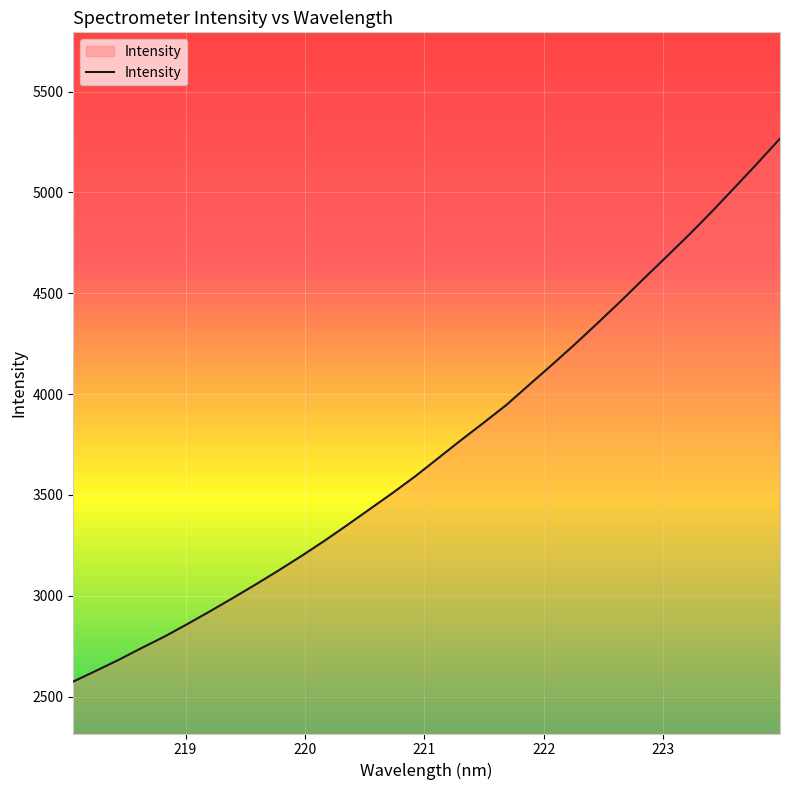

Reading left to right, list all the values displayed in this chart.

2575.2	2628.6	2683.5	2741.9	2798.4	2860.3	2924.2	2990.0	3057.0	3126.3	3197.8	3272.4	3350.5	3430.6	3510.4	3593.6	3683.0	3772.3	3859.0	3947.7	4047.6	4146.6	4248.0	4353.0	4460.1	4570.4	4679.4	4789.4	4903.8	5023.2	5143.3	5266.9